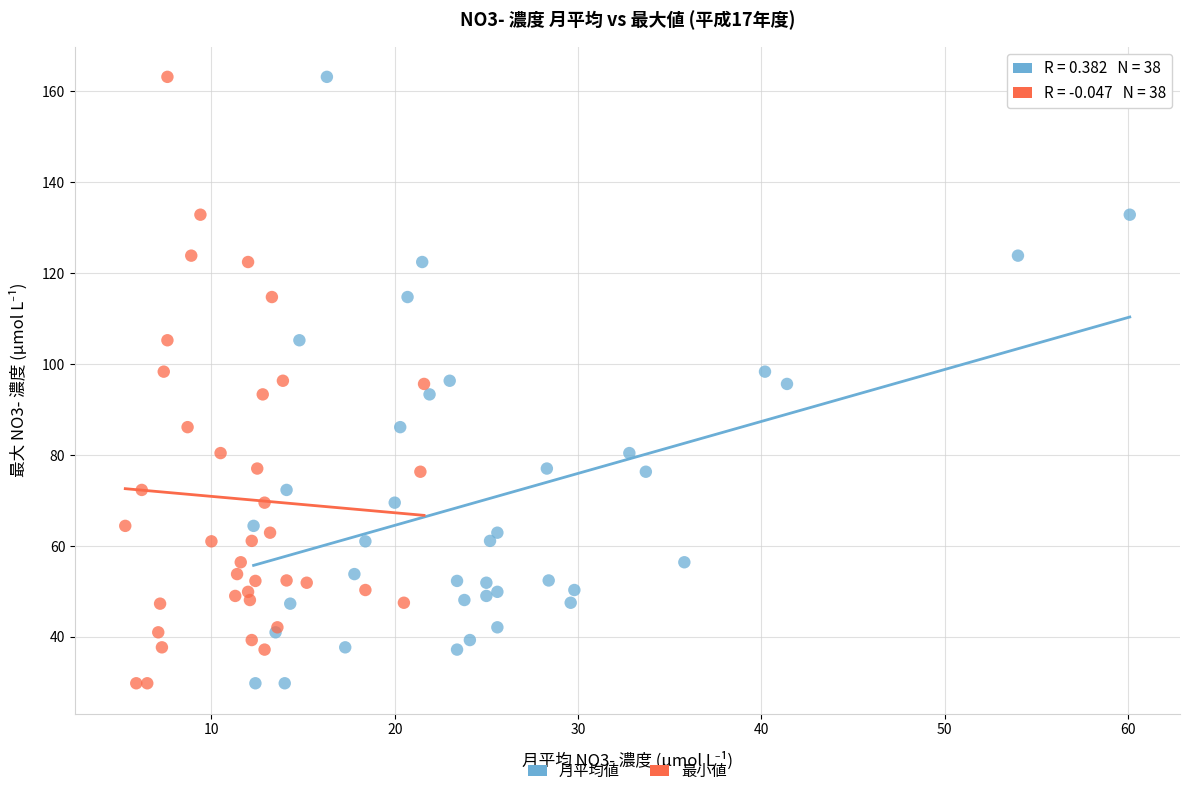

What are all the series names shown in the legend?

月平均値, 最小値